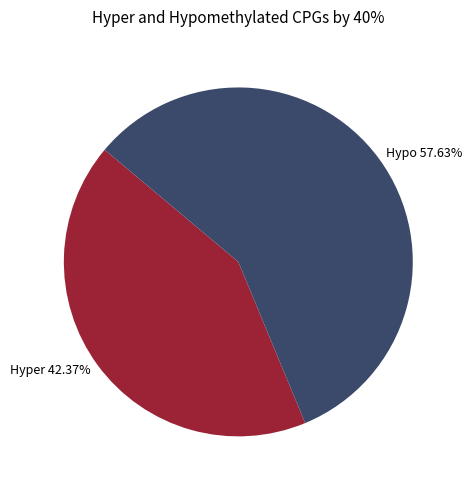

Combined, do Hyper 42.37% and Hypo 57.63% account for over 50%?

Yes